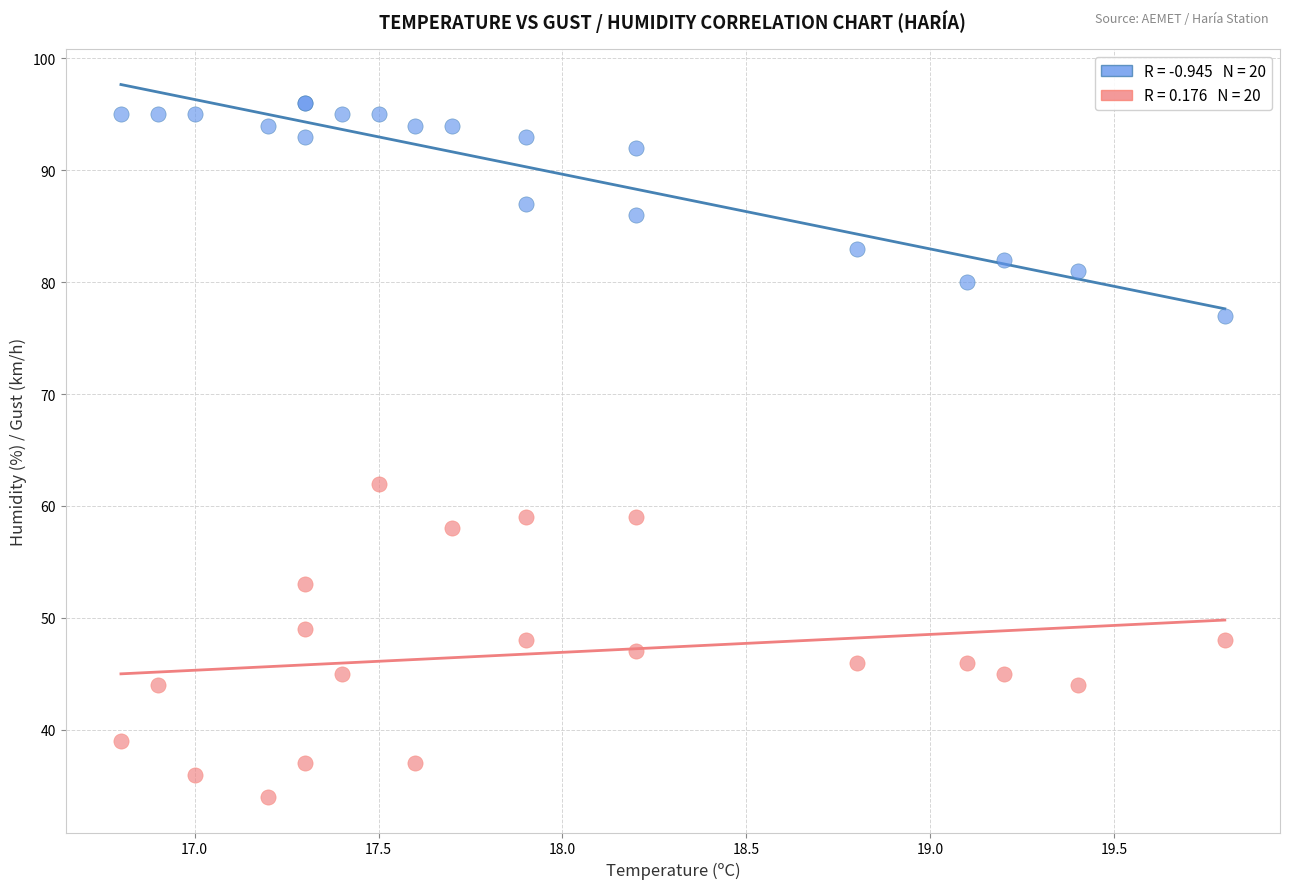

Across all series, what Y value is closest to 65?

62